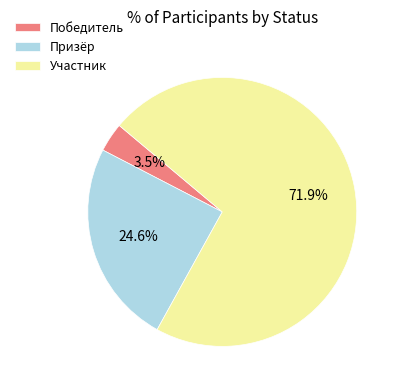

Which category accounts for the majority?

Участник